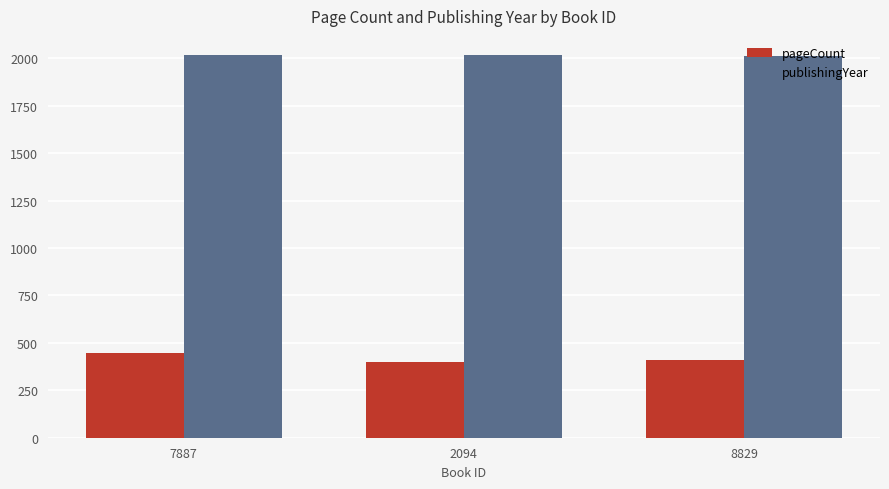

Rank the series at 7887 from highest to lowest value.

publishingYear, pageCount